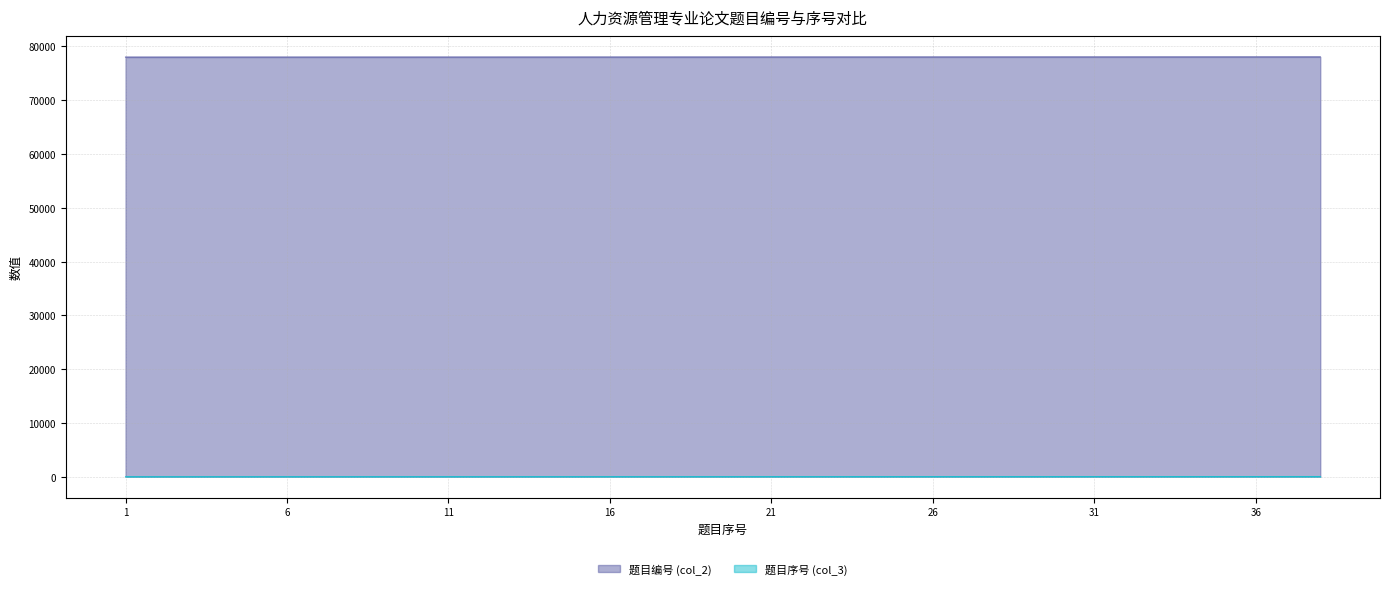

True or false: 题目序号 (col_3) and 题目编号 (col_2) cross at least once.

False